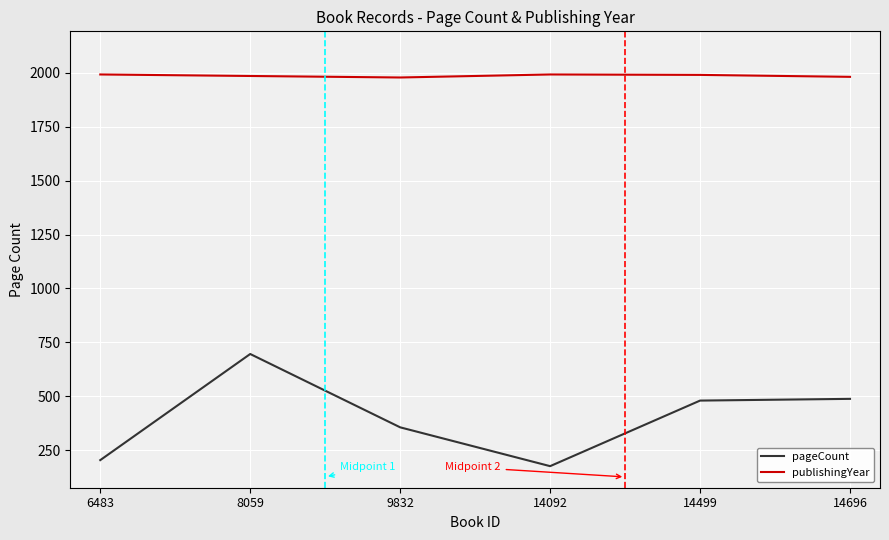

Which series has the largest range (max minus min)?

pageCount